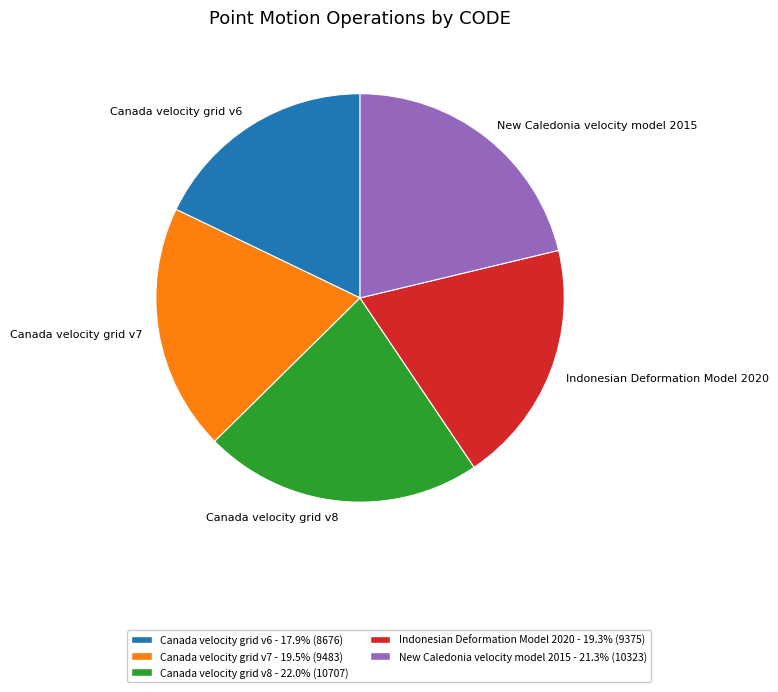

Which has a higher value, Canada velocity grid v8 or Canada velocity grid v7?

Canada velocity grid v8